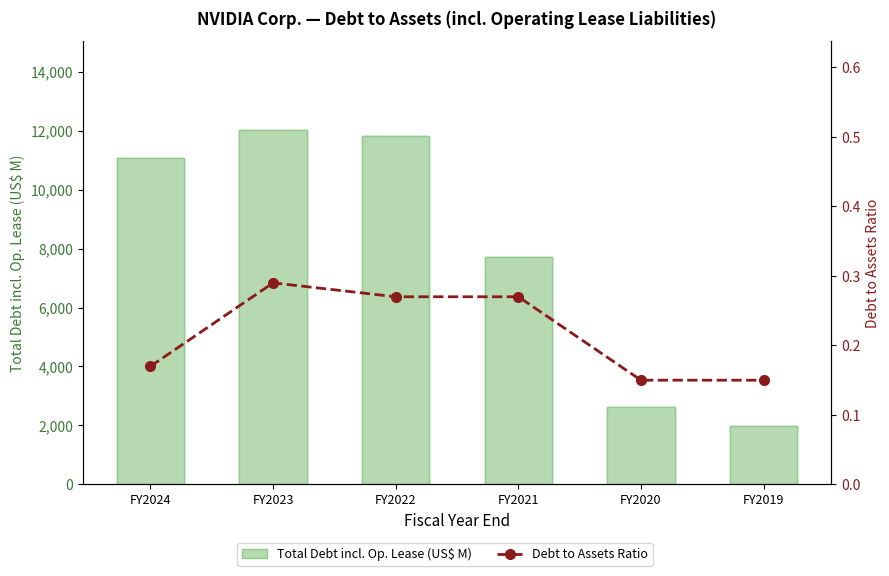

Reading left to right, list all the values displayed in this chart.

Total Debt incl. Op. Lease (US$ M): FY2024=11056.0	FY2023=12031.0	FY2022=11831.0	FY2021=7718.0	FY2020=2643.0	FY2019=1988.0
Debt to Assets Ratio: FY2024=0.2	FY2023=0.3	FY2022=0.3	FY2021=0.3	FY2020=0.1	FY2019=0.1